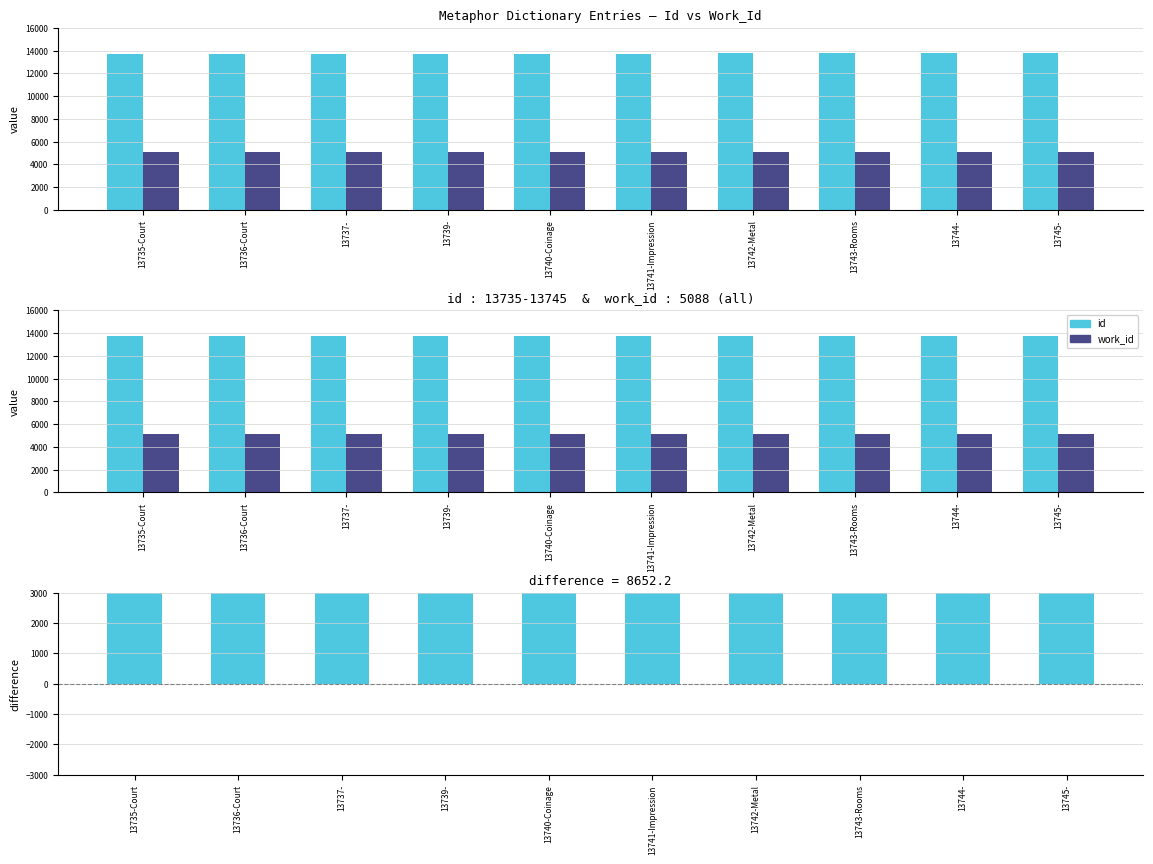

Which category has the lowest value in the id - work_id series?

13735-Court